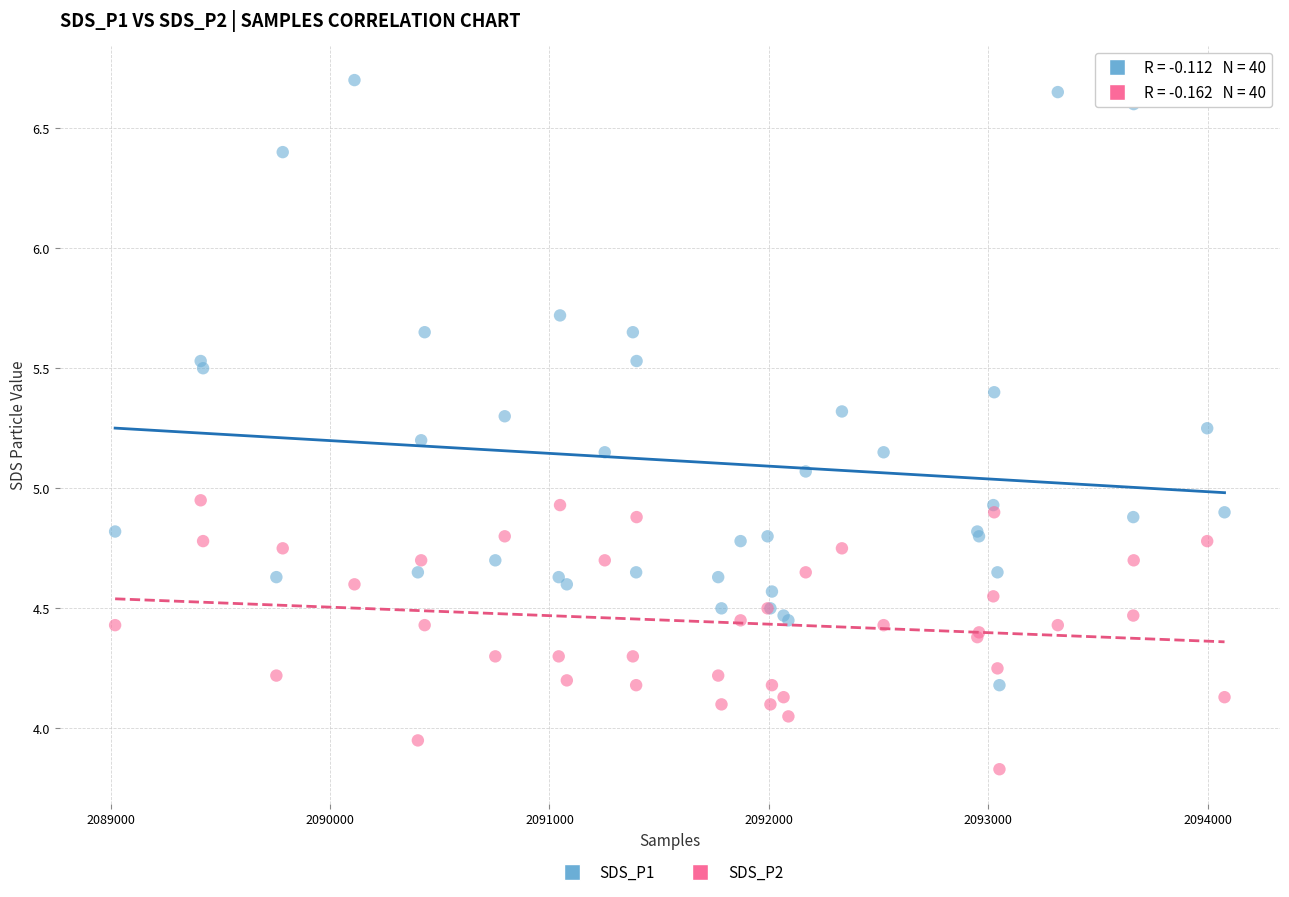

Which series reaches the minimum Y coordinate?

SDS_P2